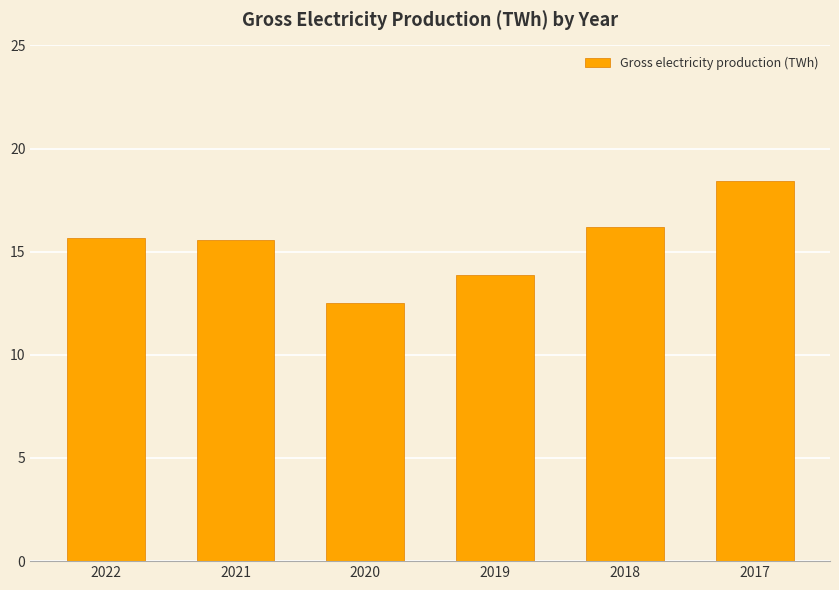

Is it true that the value at 2020 is 12.5?

True